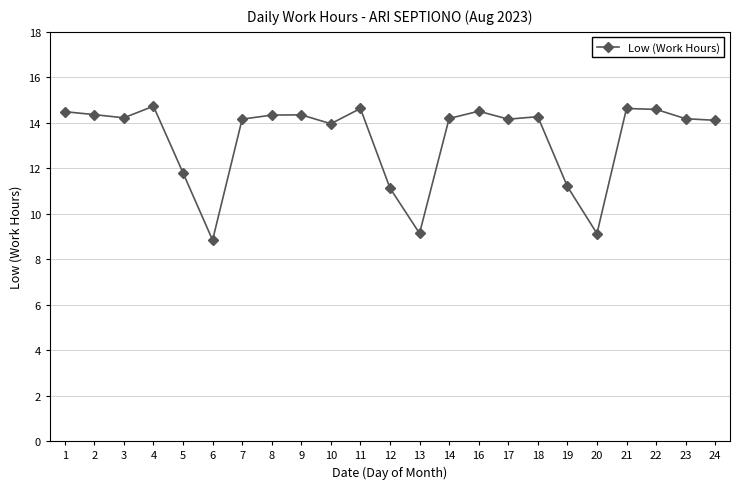

How many data points does each series have?

23